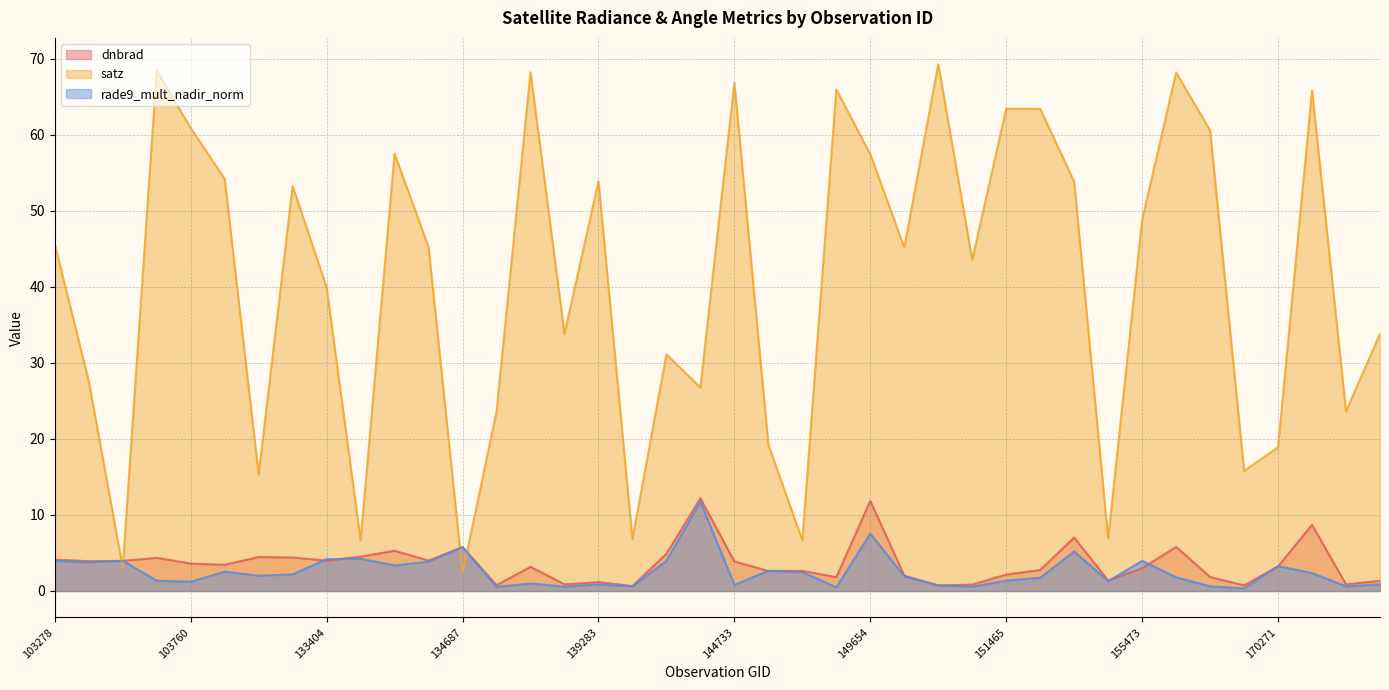

List the labels in order of satz value, largest first.

150015, 103642, 137916, 156226, 144733, 149468, 170647, 151465, 154332, 103760, 156413, 134138, 149654, 104471, 139283, 154533, 133209, 155473, 103278, 134322, 149840, 150583, 133404, 138492, 175113, 140059, 103396, 143752, 174526, 137903, 145924, 170271, 169540, 132847, 155113, 139866, 149262, 133762, 103515, 134687